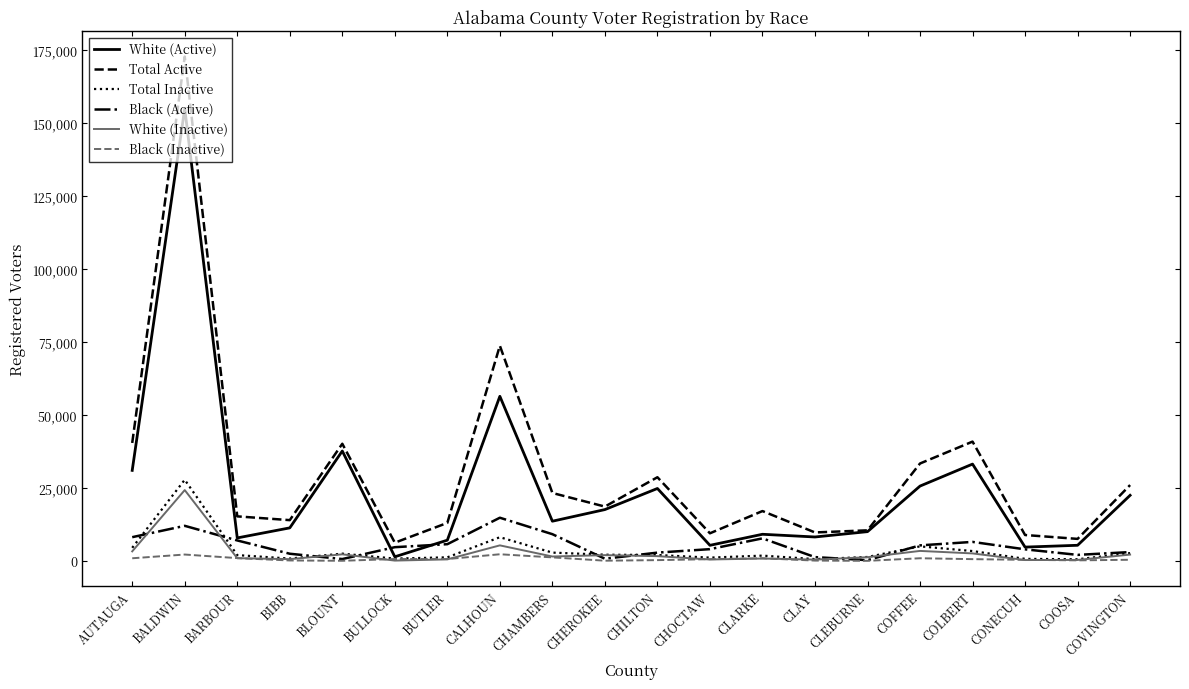

True or false: Black (Inactive) and Total Active intersect in this chart.

False